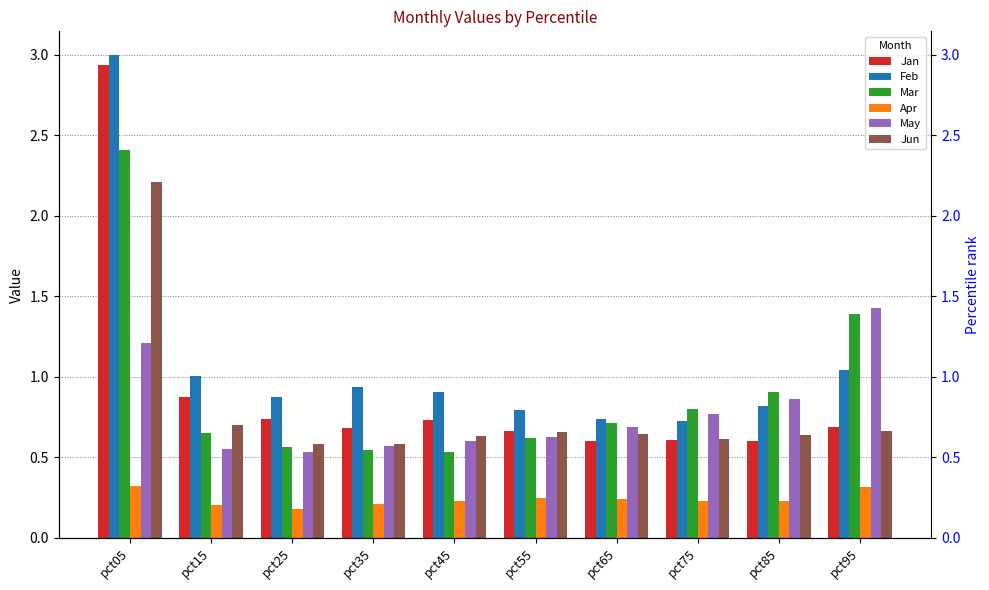

What is the spread (max minus min) of values at pct35?

0.7